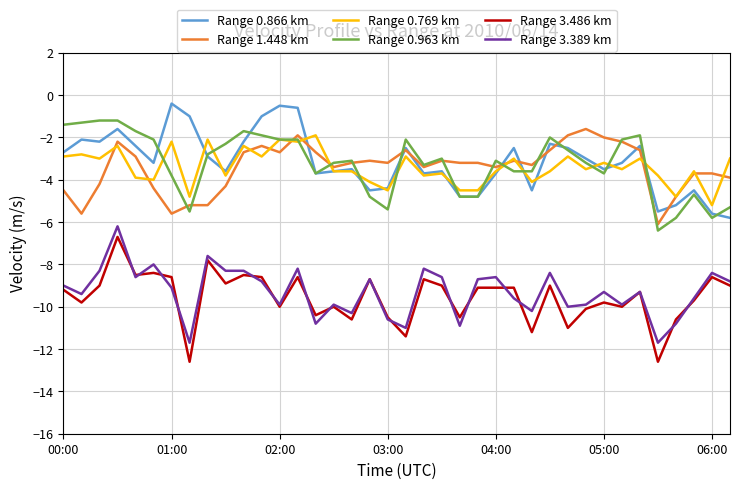

What is the highest value of the Range 0.769 km series?

-1.9